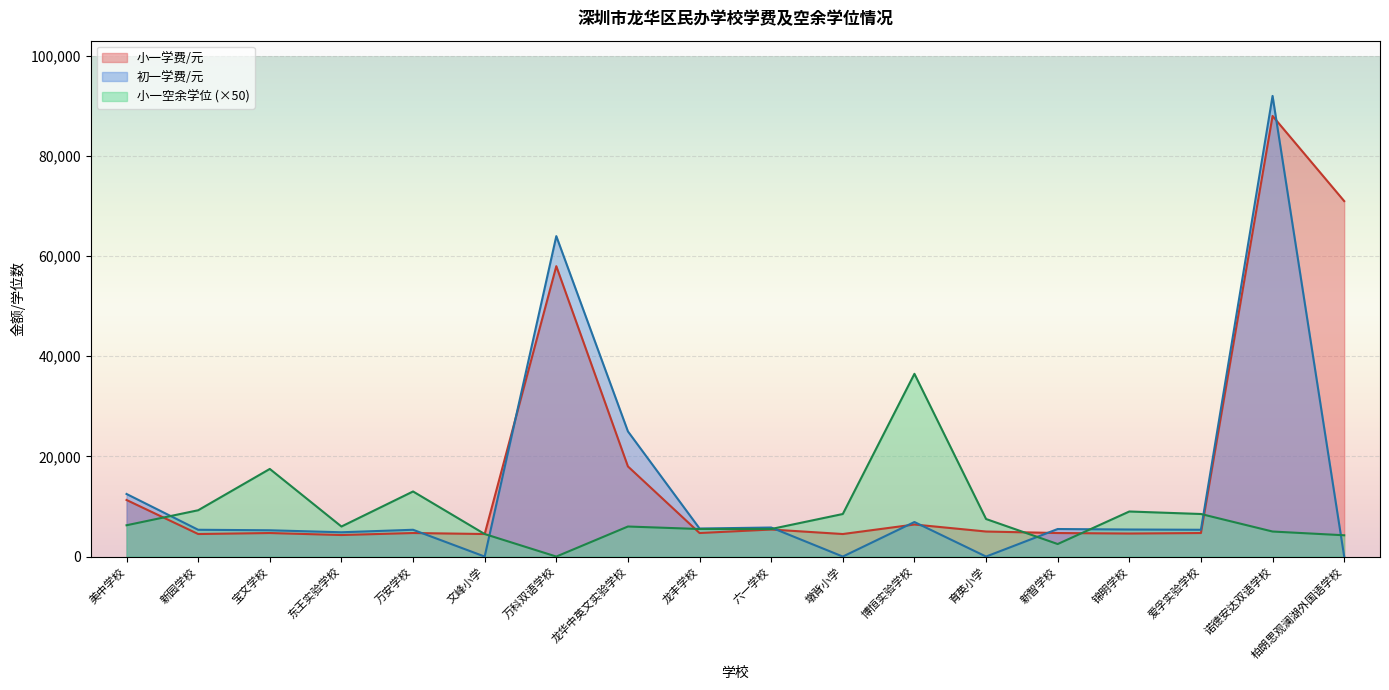

Which series has the widest spread of values?

初一学费/元